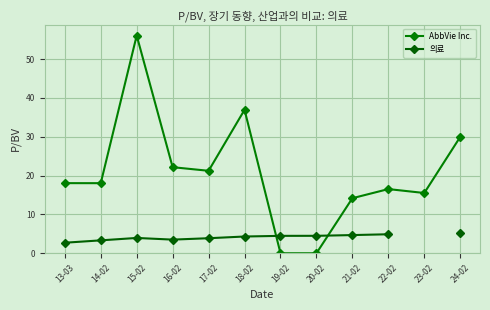

The AbbVie Inc. series shows 18.1 at 14-02. True or false?

True